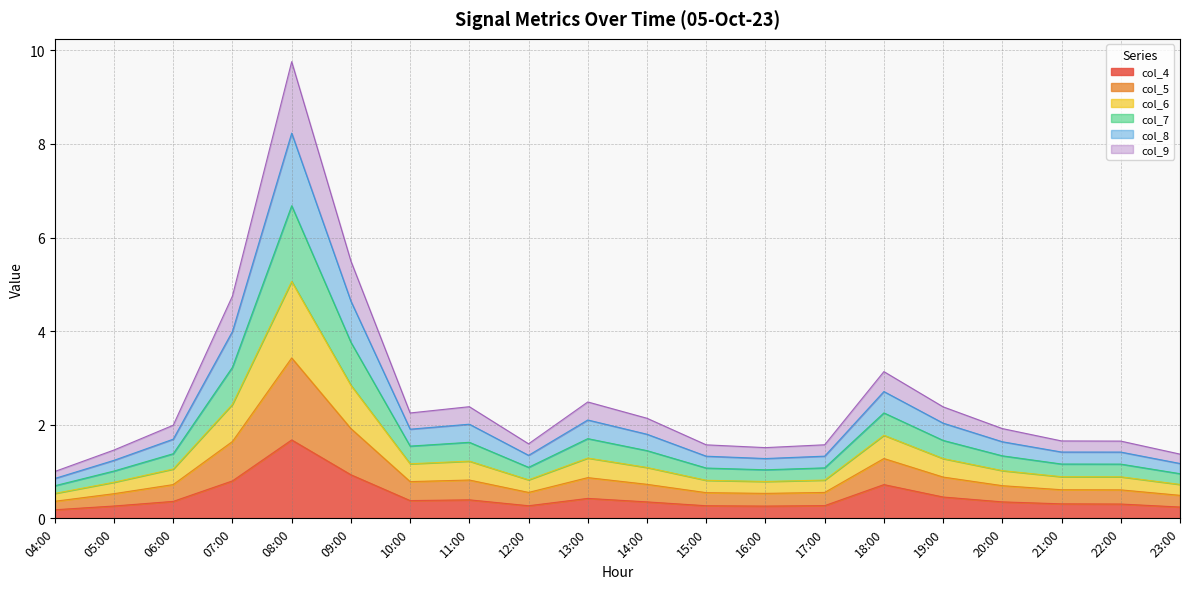

At which label does col_4 reach its peak?

08:00